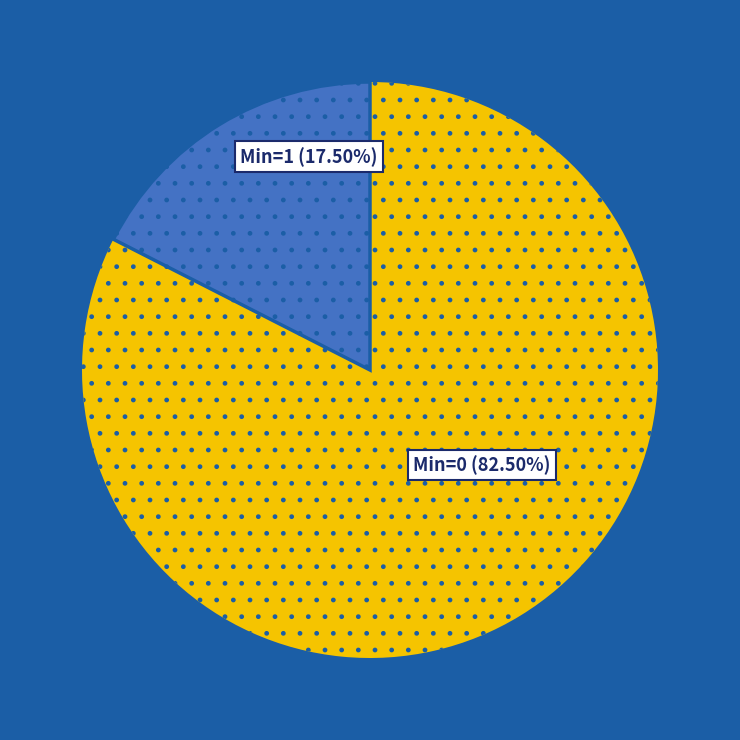

Does any single category account for the majority?

Yes